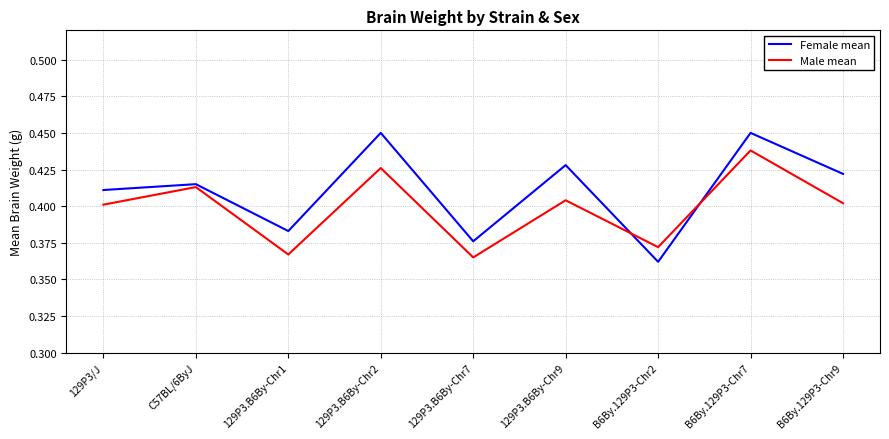

What are all the series names shown in the legend?

Female mean, Male mean